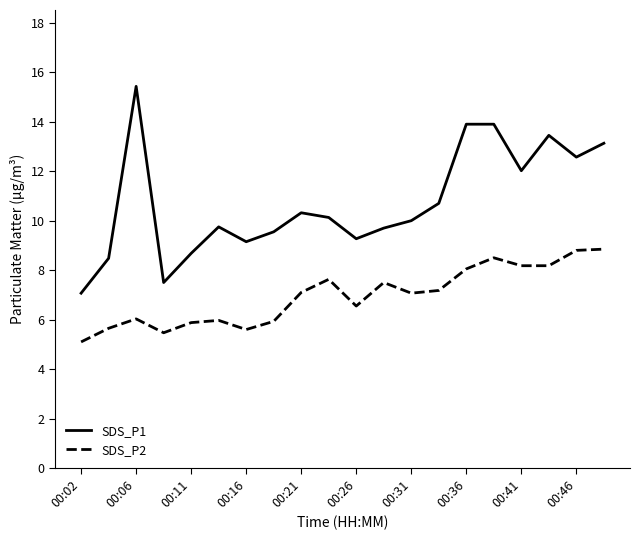

Which series has the widest spread of values?

SDS_P1